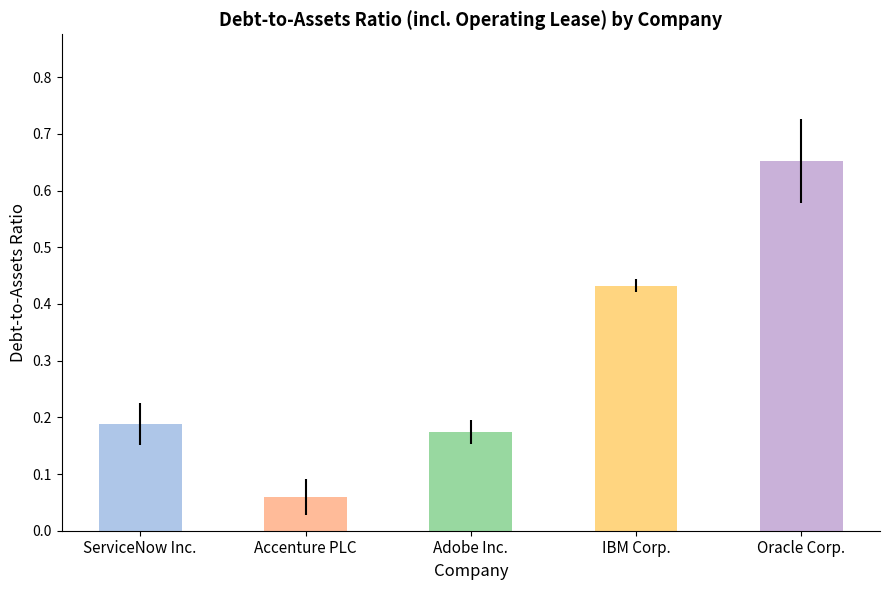

At how many categories does at least one series exceed 0?

5